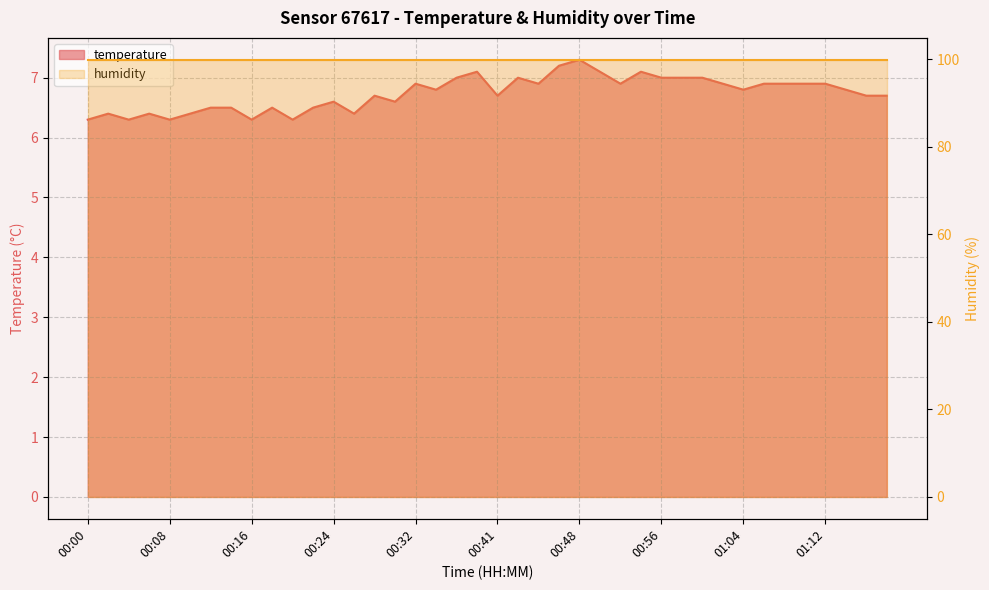

Which category has the highest value across all series?

00:48